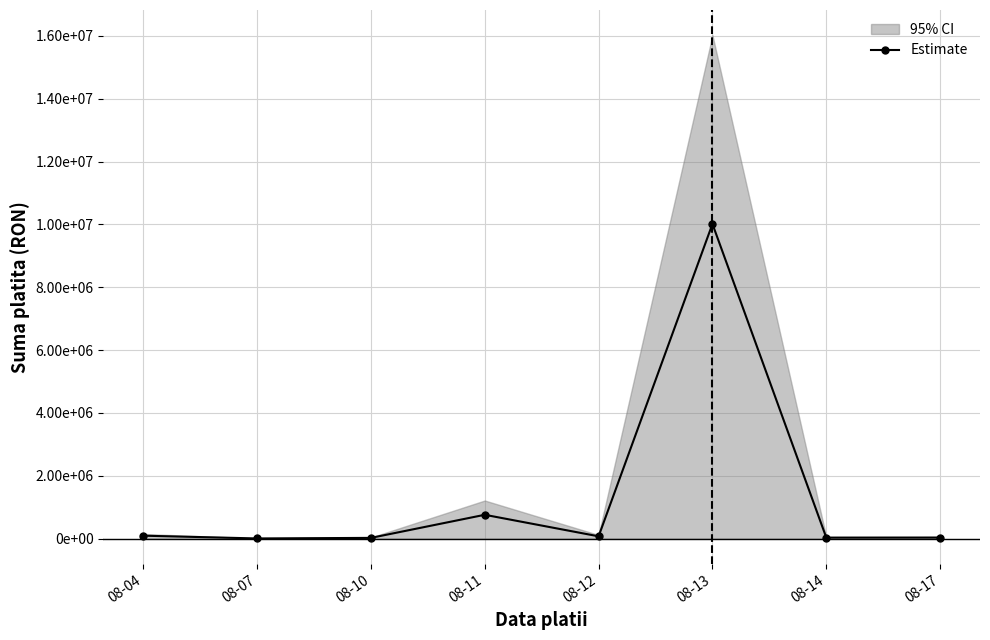

Reading left to right, list all the values displayed in this chart.

08-04=91974.5	08-07=4097.0	08-10=22050.9	08-11=757375.0	08-12=71936.7	08-13=10015511.1	08-14=30547.3	08-17=32248.1